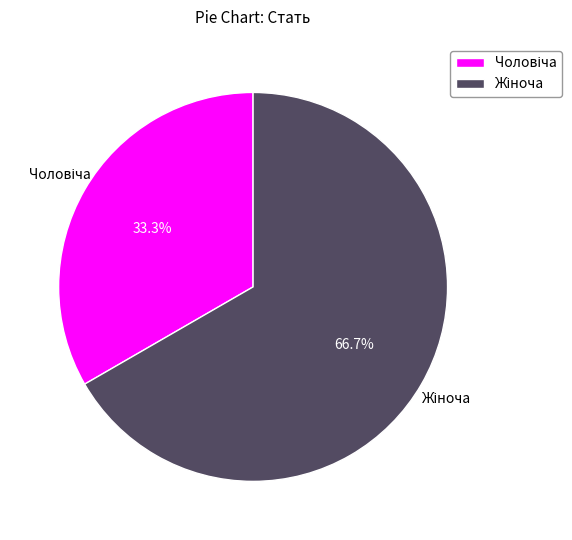

Is there a majority slice in this chart?

Yes